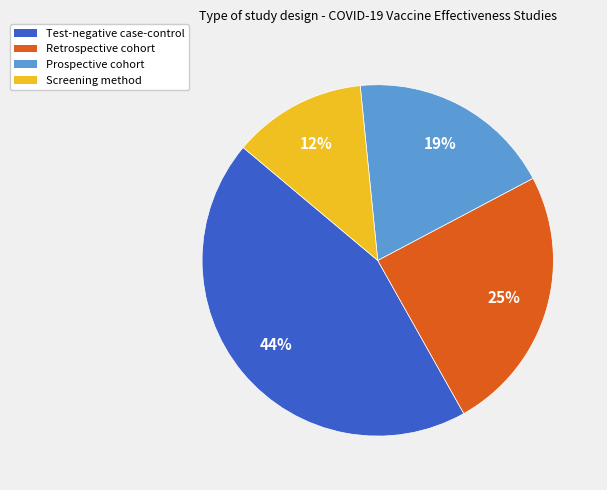

Is there a majority slice in this chart?

No